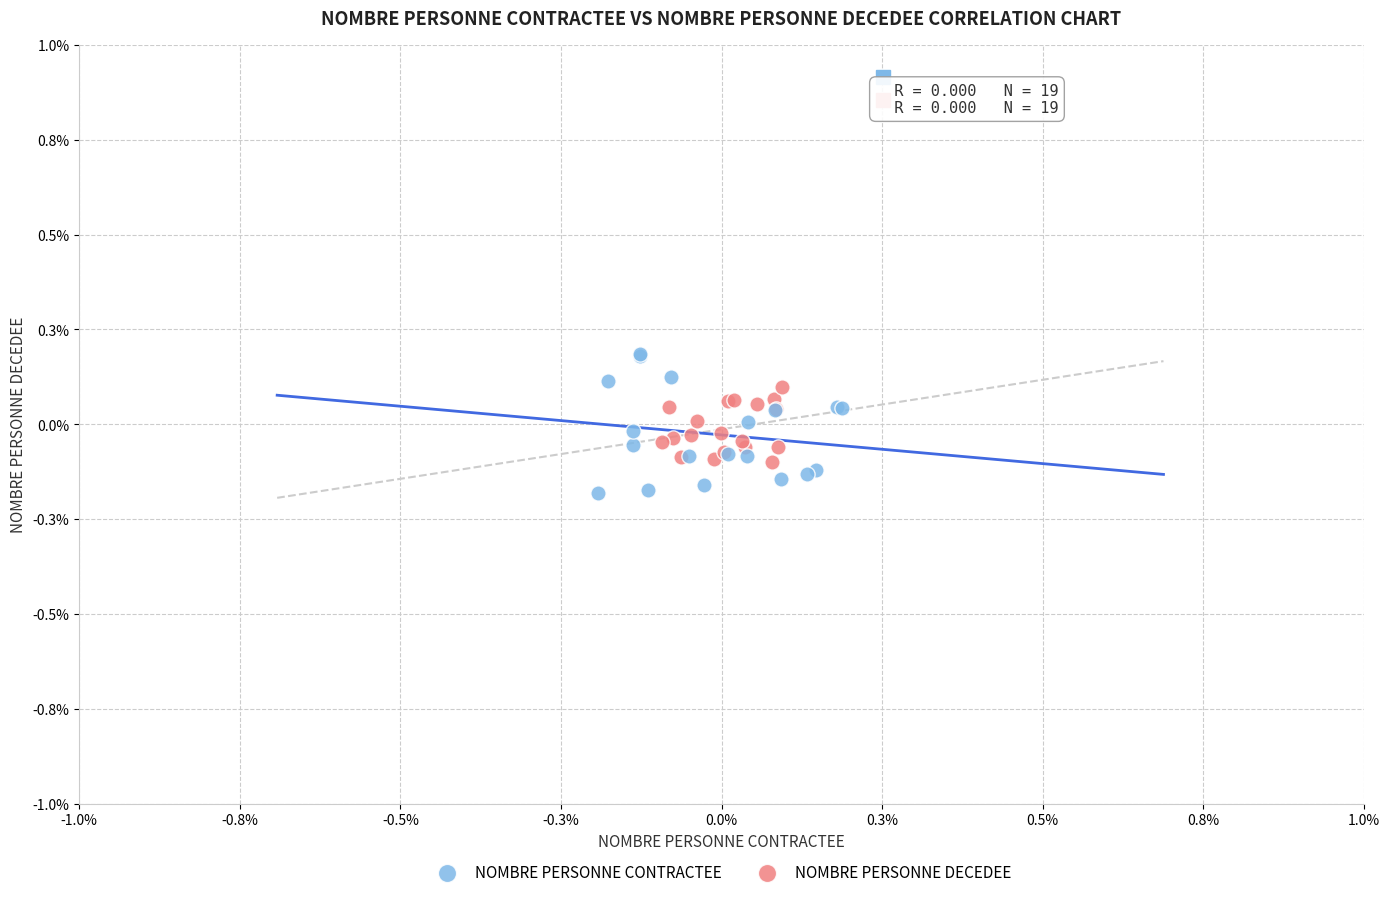

Which series has the largest Y range (max minus min)?

NOMBRE PERSONNE CONTRACTEE